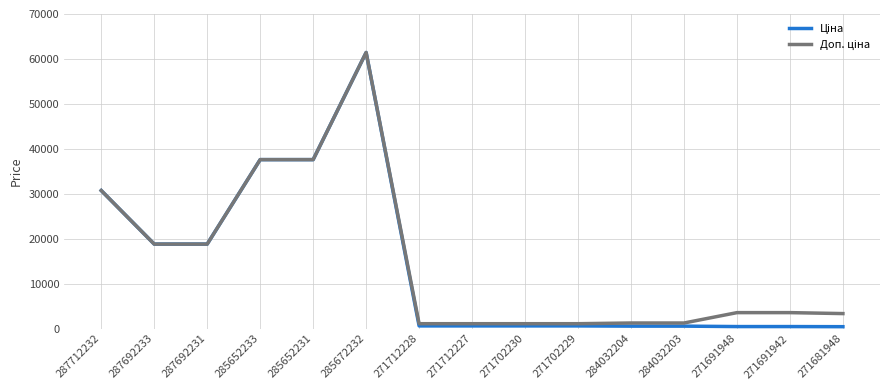

What is the total value across all series at 287692233?

37593.6